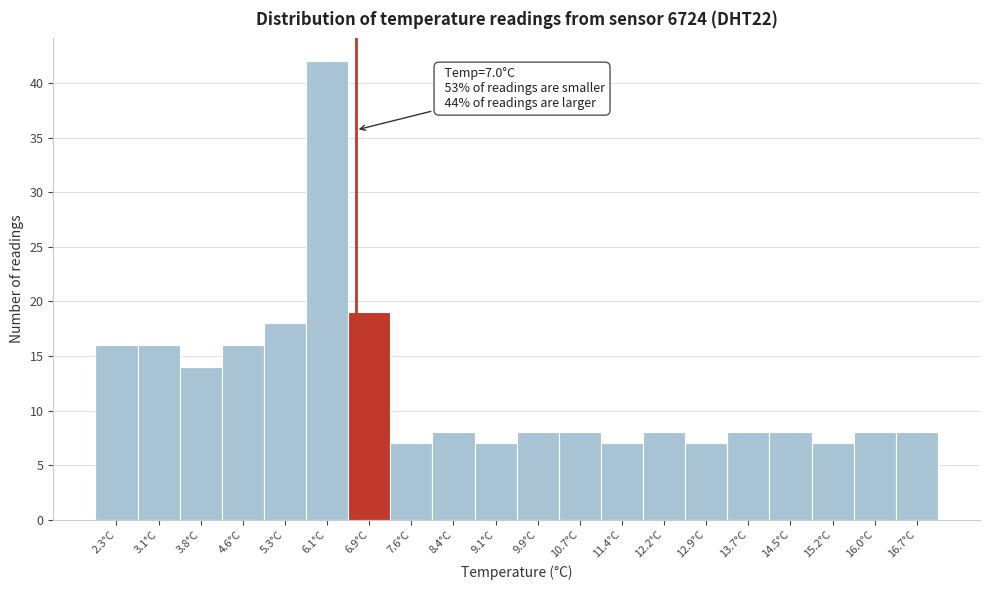

Reading left to right, extract all data points from this chart.

16	16	14	16	18	42	19	7	8	7	8	8	7	8	7	8	8	7	8	8